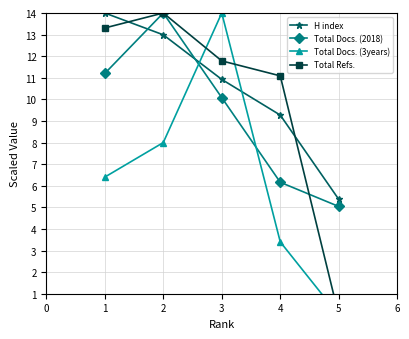

True or false: H index has a value of 14.0 at 1.

True